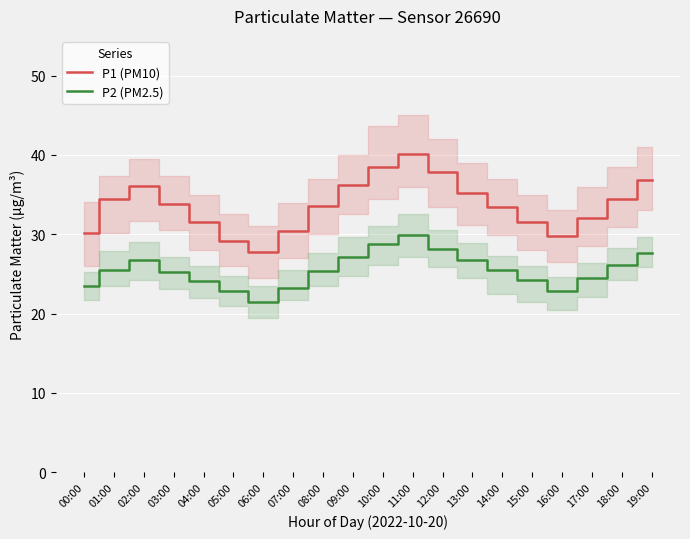

Is the value of P1 (PM10) at 14:00 greater than the value of P2 (PM2.5) at 03:00?

Yes